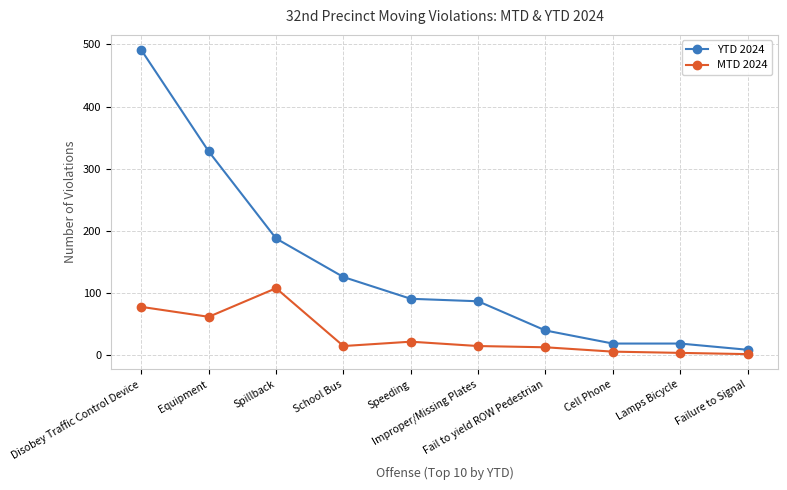

Which series has the widest spread of values?

YTD 2024